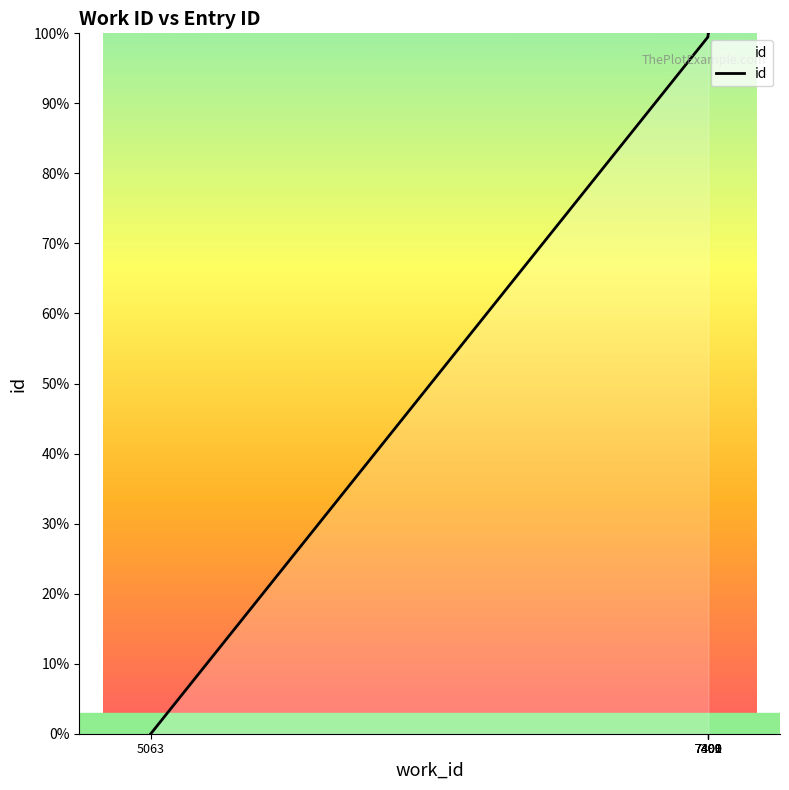

How many distinct data groups are displayed?

1